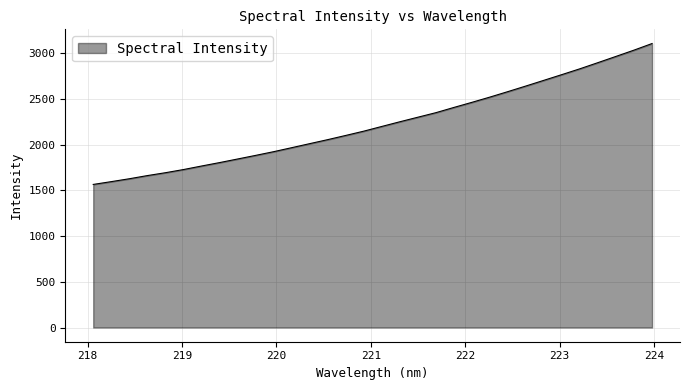

What is the minimum value shown in the chart?

1564.8